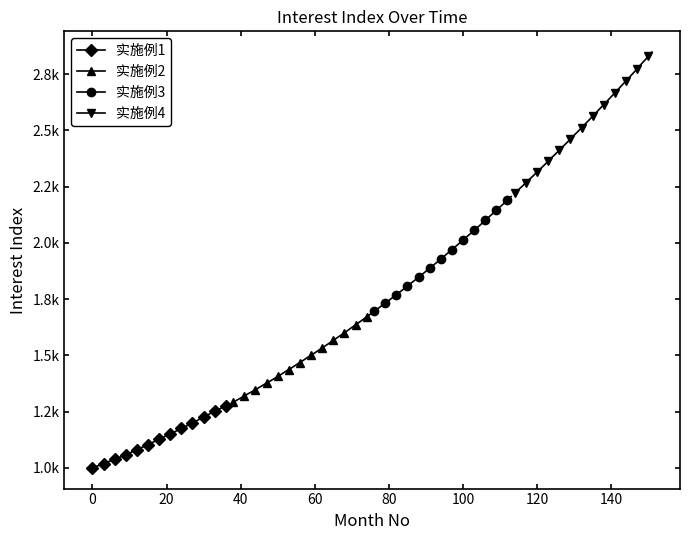

How many values in the 实施例3 series exceed 1942?

18